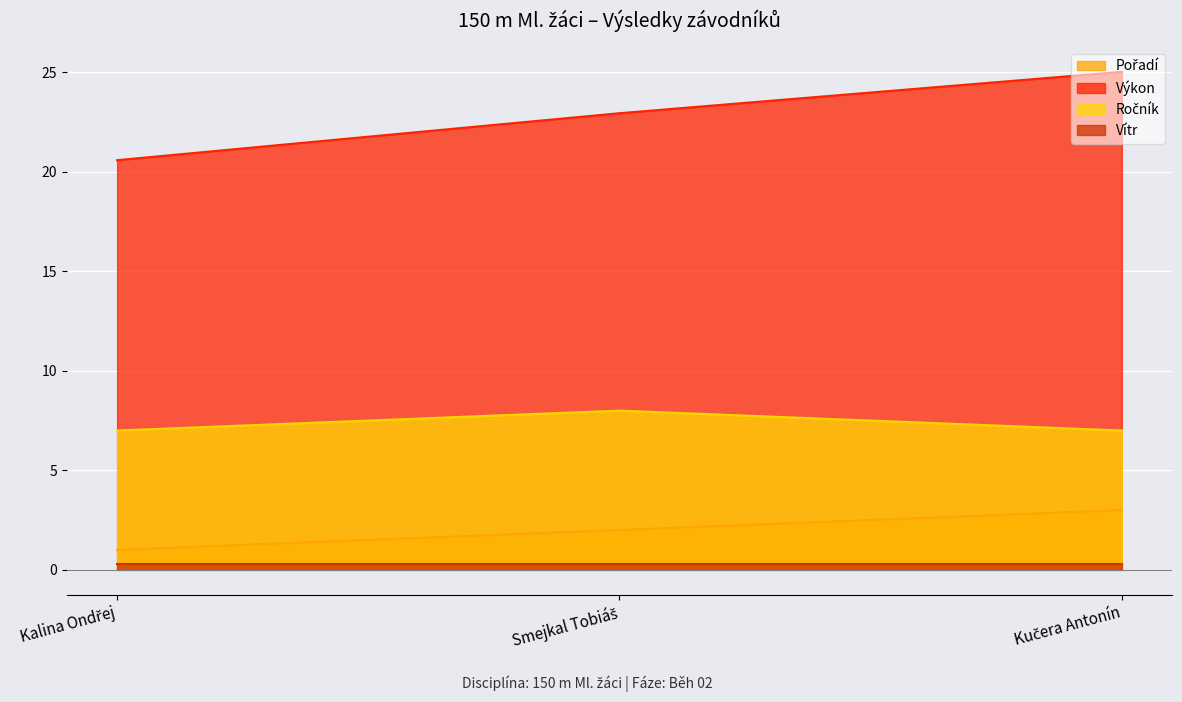

What is the greatest value displayed?

25.0